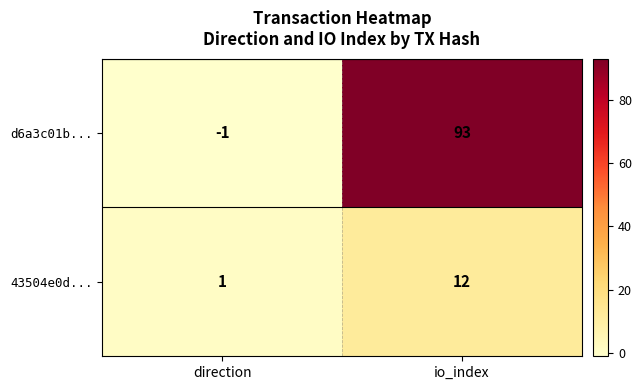

At how many categories does at least one series exceed 20?

1